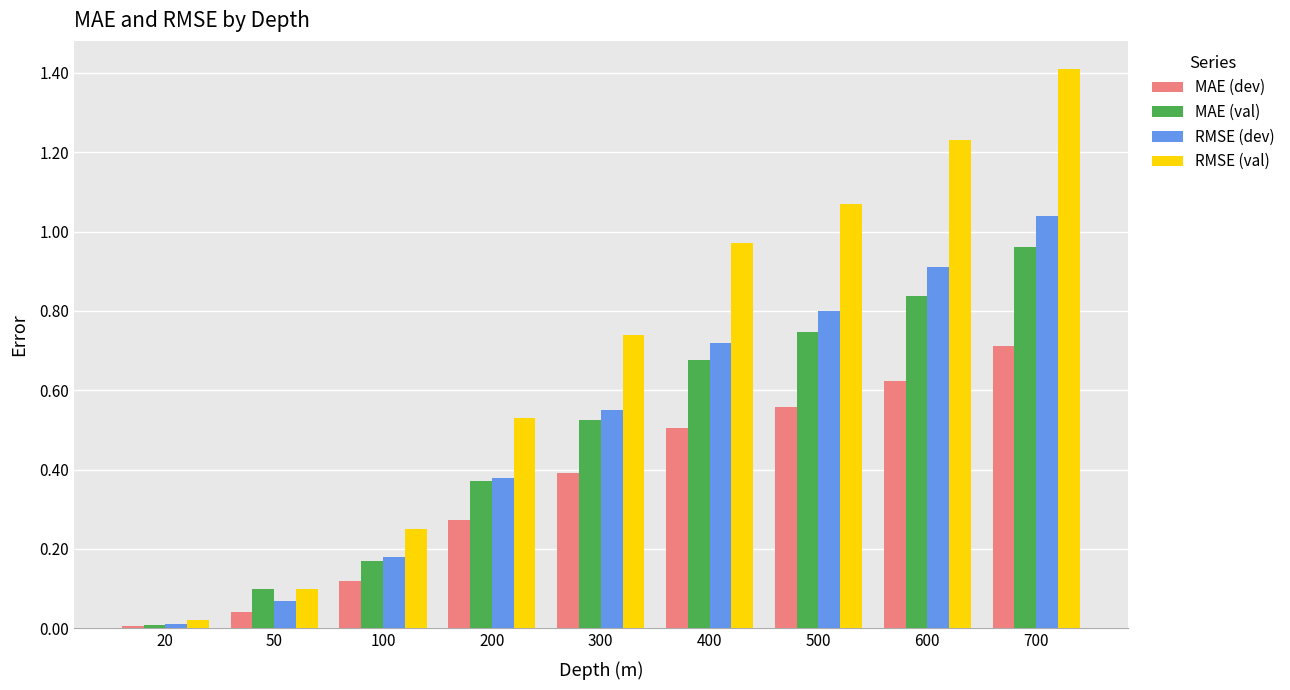

Which series has the largest range (max minus min)?

RMSE (val)